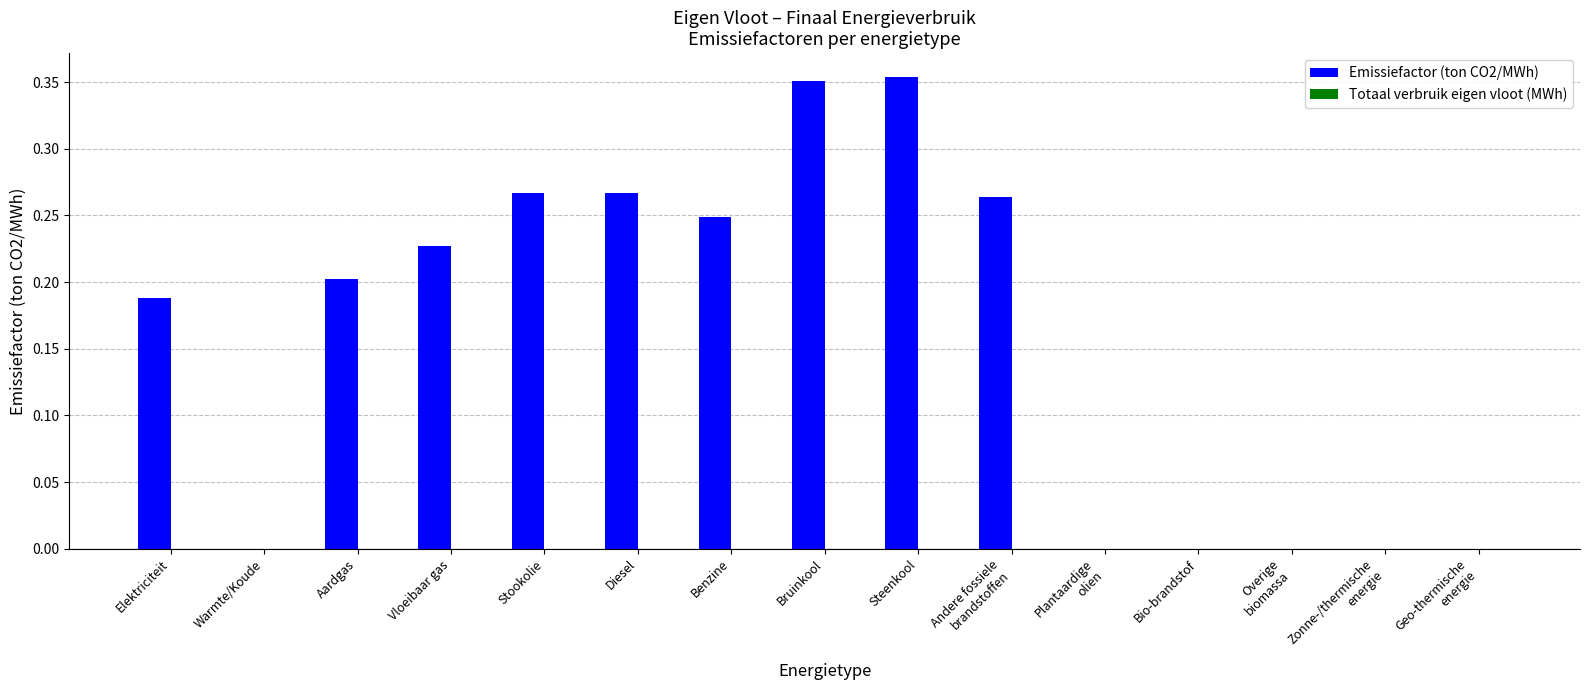

Which has a higher value, Stookolie or Steenkool?

Steenkool